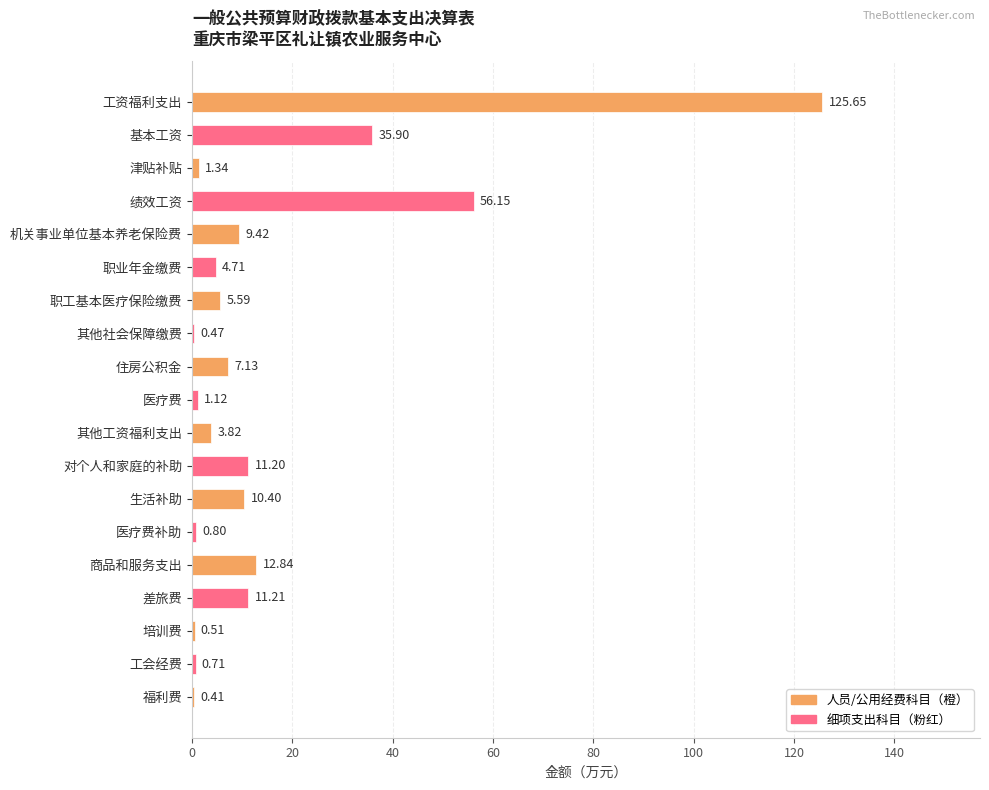

What is the change in value from 职业年金缴费 to 培训费?

-4.2